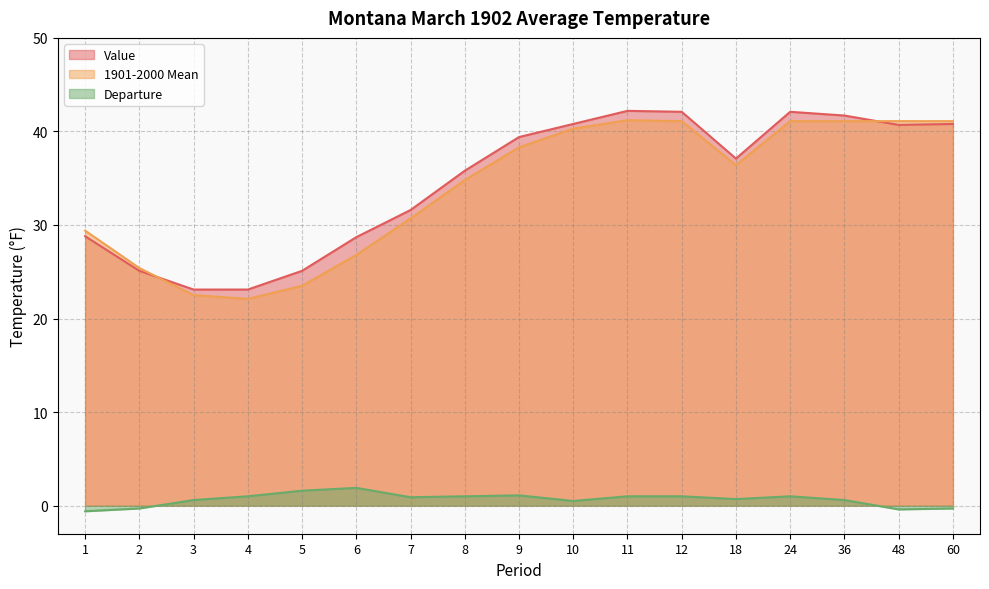

True or false: 1901-2000 Mean has a value of 23.5 at 5.

True